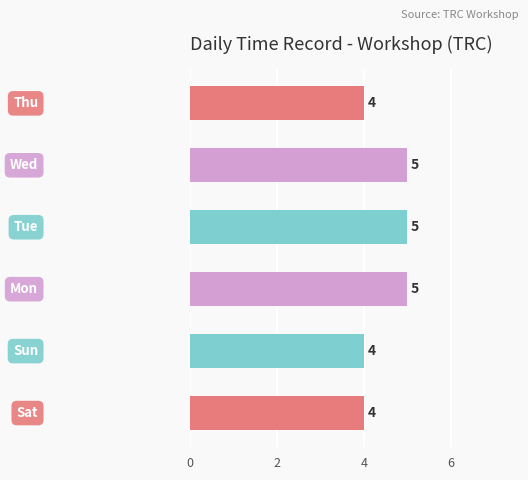

Count the values in the range 4 to 5.

6